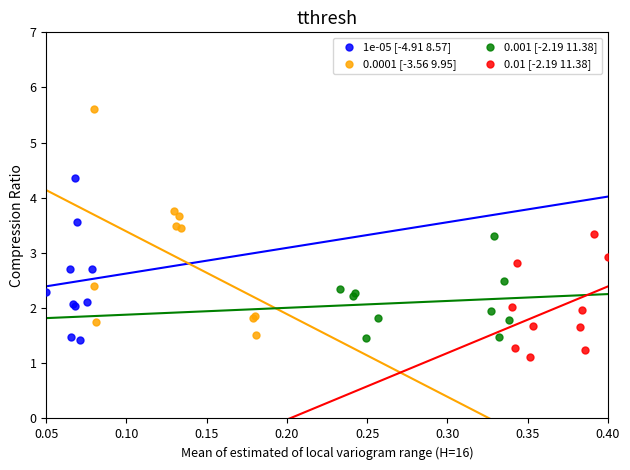

Which series has the widest spread of Y values?

0.0001 [-3.56 9.95]